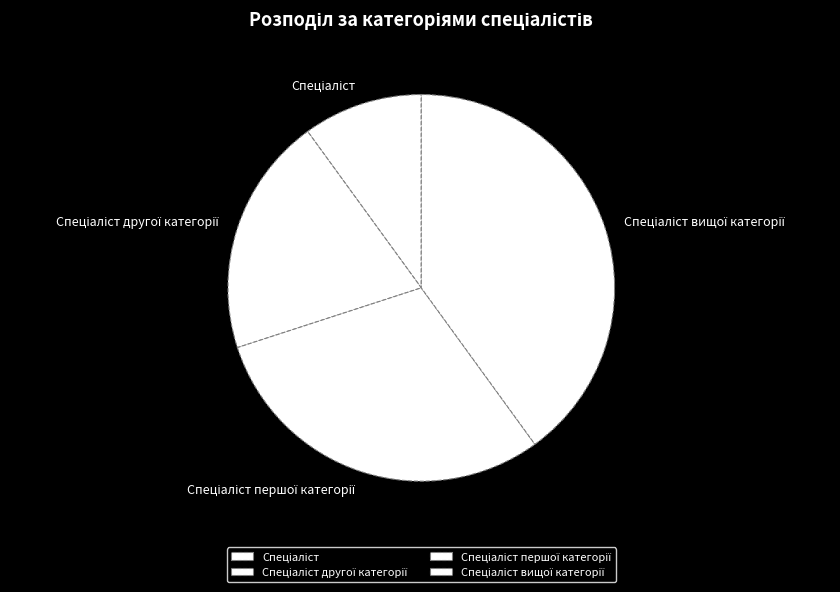

Is there a majority slice in this chart?

No